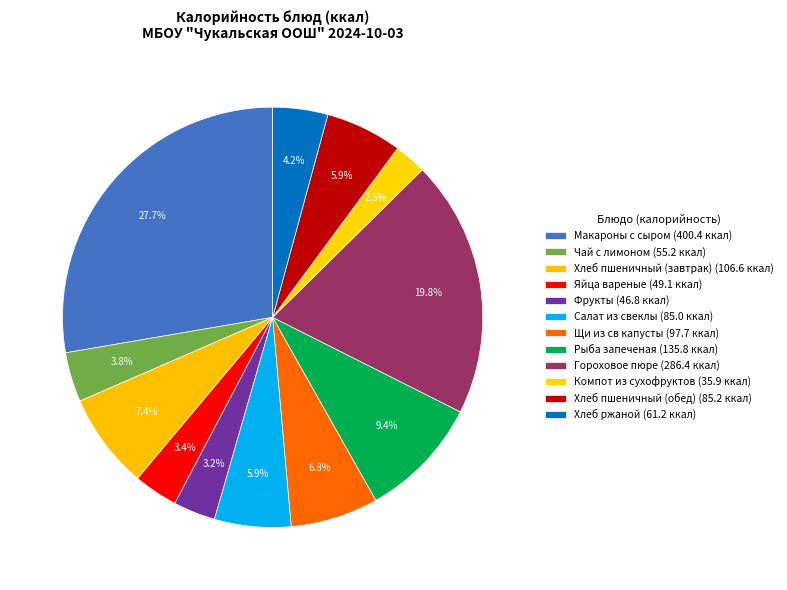

To the nearest percent, what is the combined percentage of Салат из свеклы and Рыба запеченая?

15%